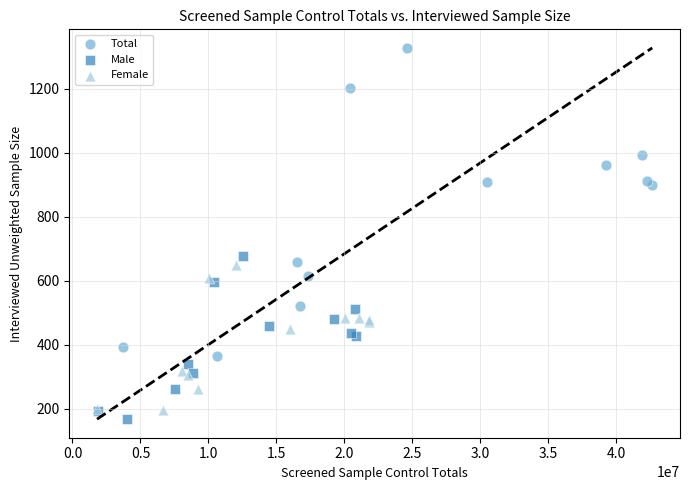

Which series has the widest spread of Y values?

Total